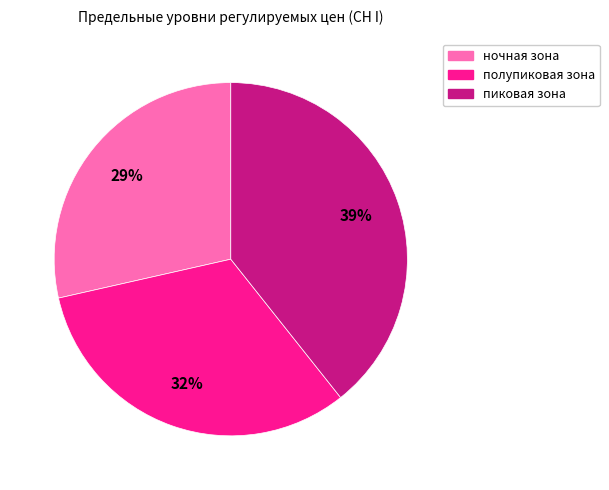

Which slice is the smallest?

ночная зона